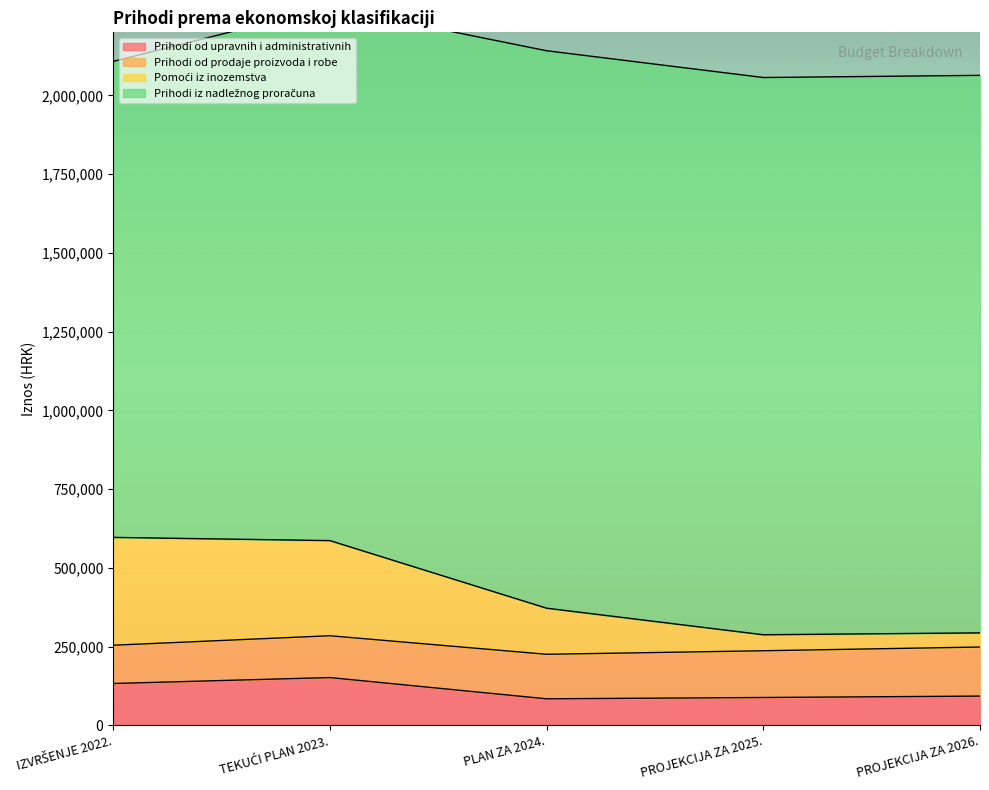

True or false: Prihodi od upravnih i administrativnih and Pomoći iz inozemstva intersect in this chart.

False